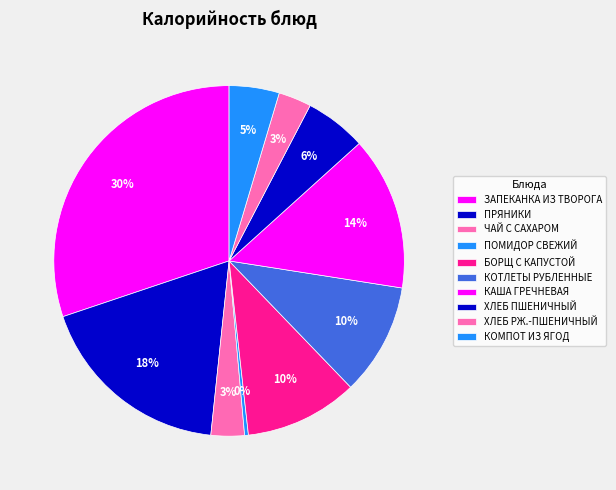

What percentage is the БОРЩ С КАПУСТОЙ slice, to the nearest percent?

10%